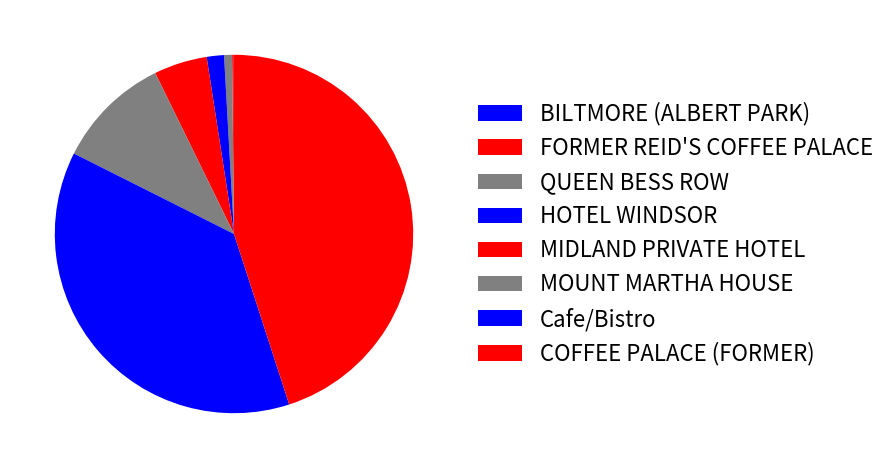

To the nearest percent, what portion does COFFEE PALACE (FORMER) represent?

45%